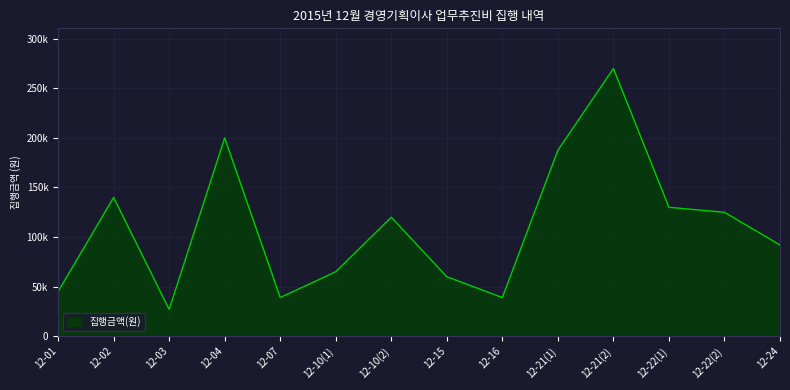

Where does the data first go above 120000?

12-02